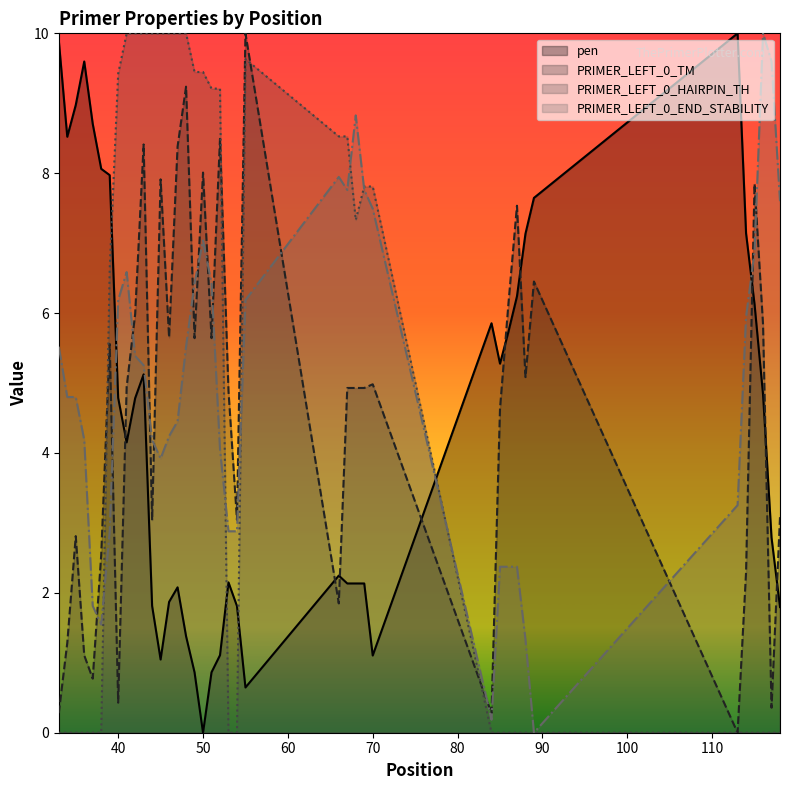

Between 115 and 85, which is larger?

115